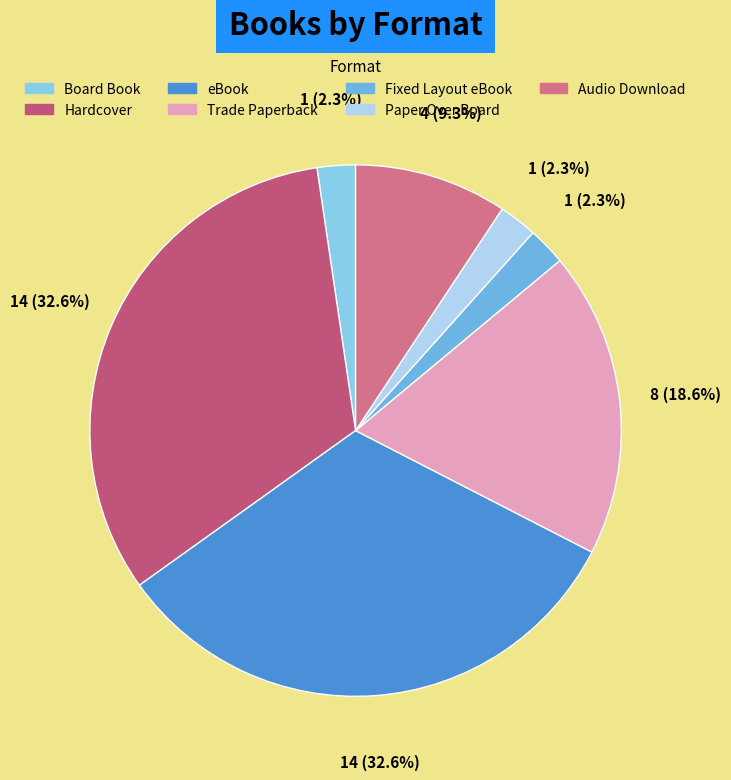

Count the number of slices in the pie.

7